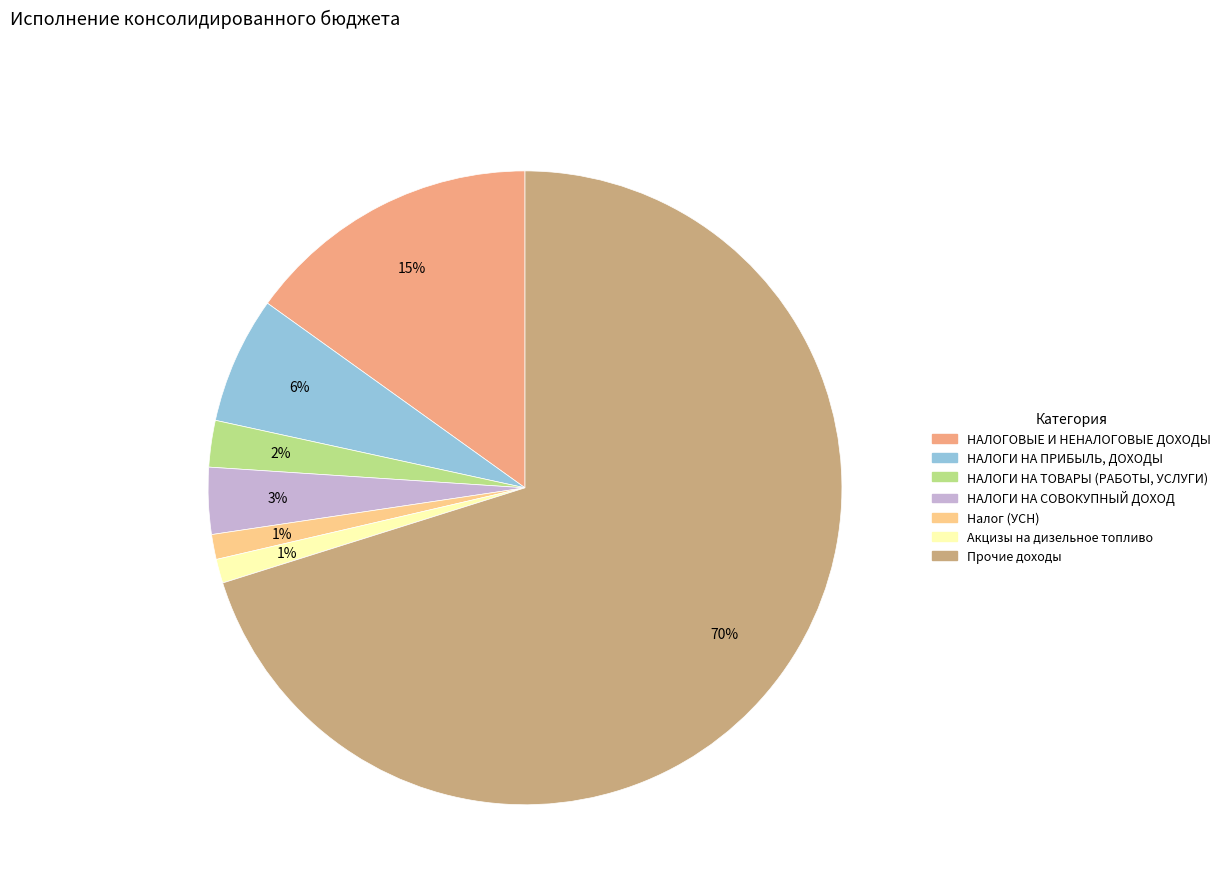

Is there any slice that represents more than half of the pie?

Yes